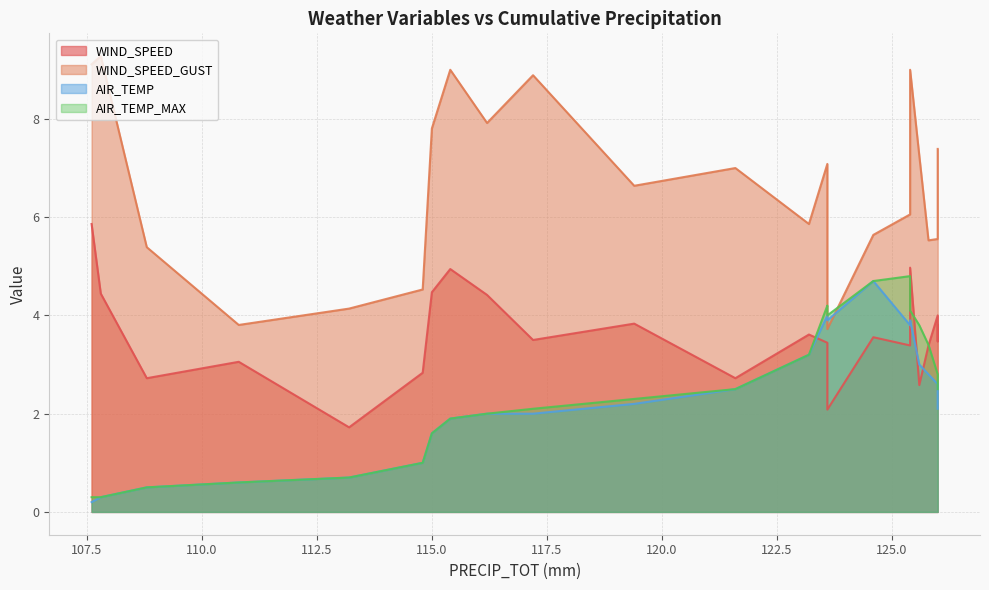

At which category is the sum across all series the highest?

125.4